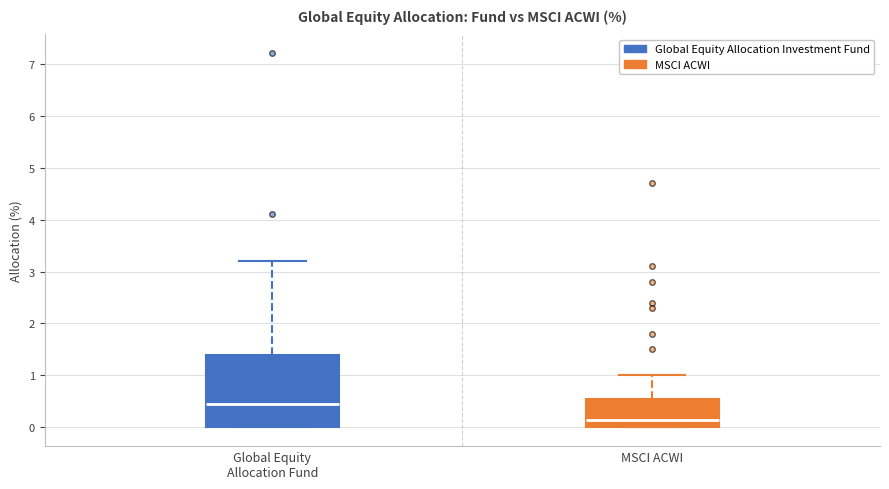

Which box has the lowest median line?

MSCI ACWI